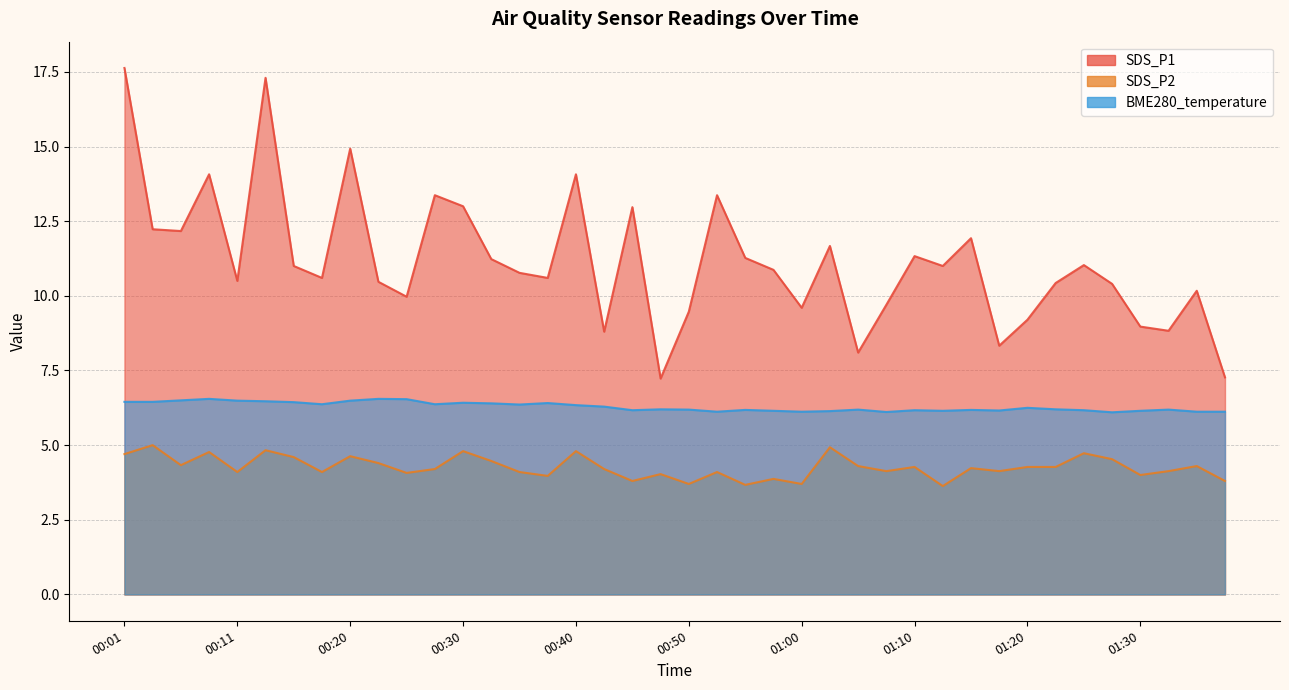

What is the minimum value shown in the chart?

3.6